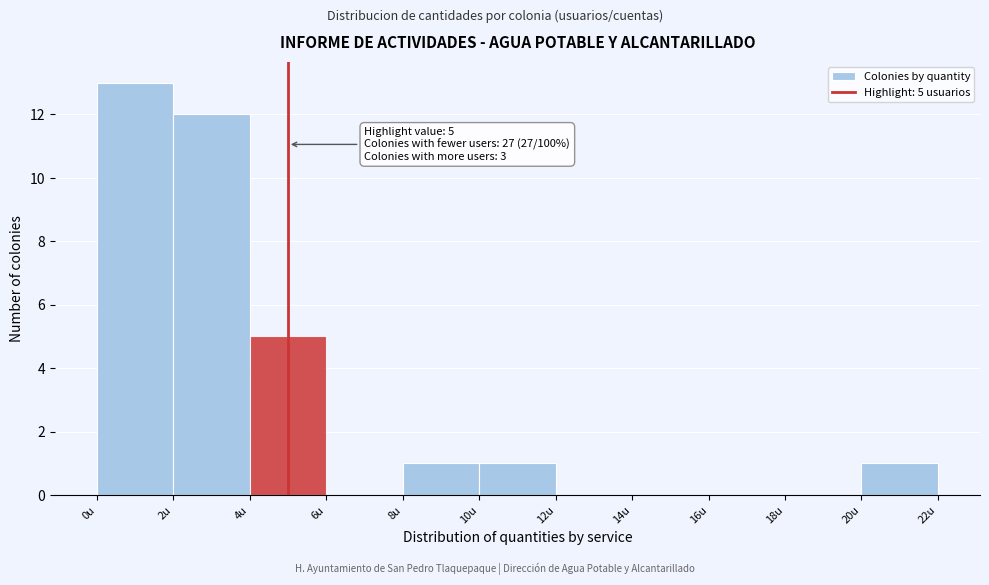

Over which range of the x-axis is the bar tallest?

0 to 2